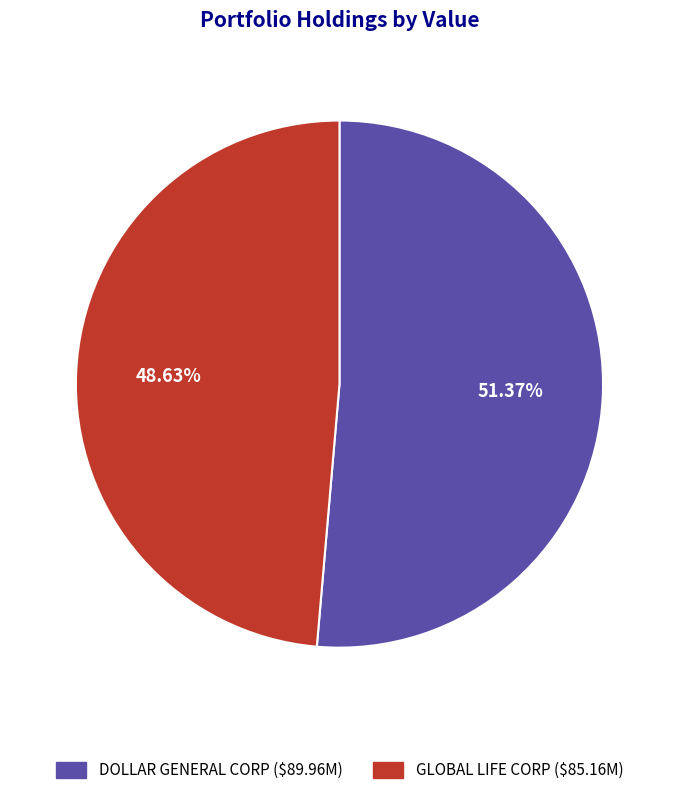

To the nearest percent, what percentage of the pie is DOLLAR GENERAL CORP?

51%